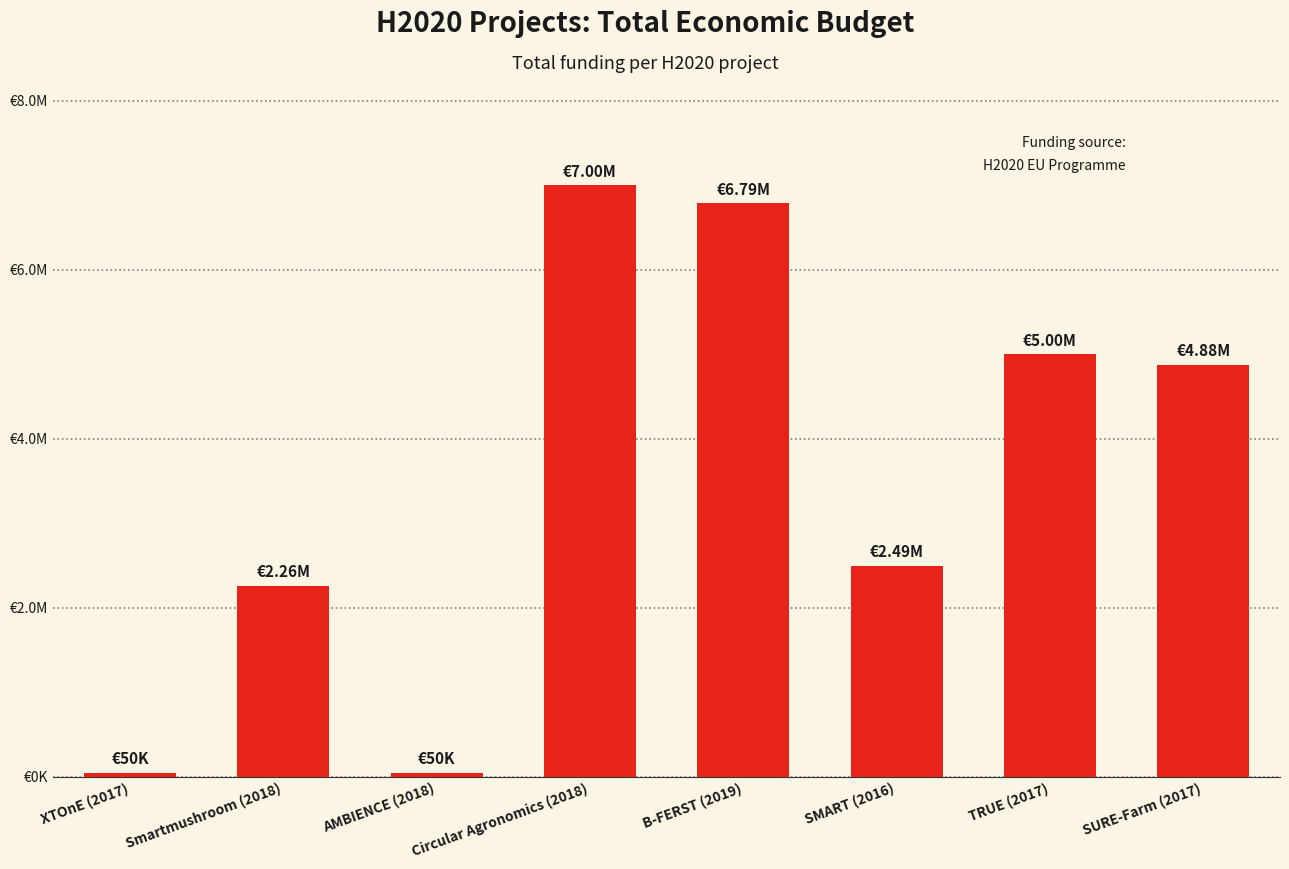

Are the bars horizontal?

No